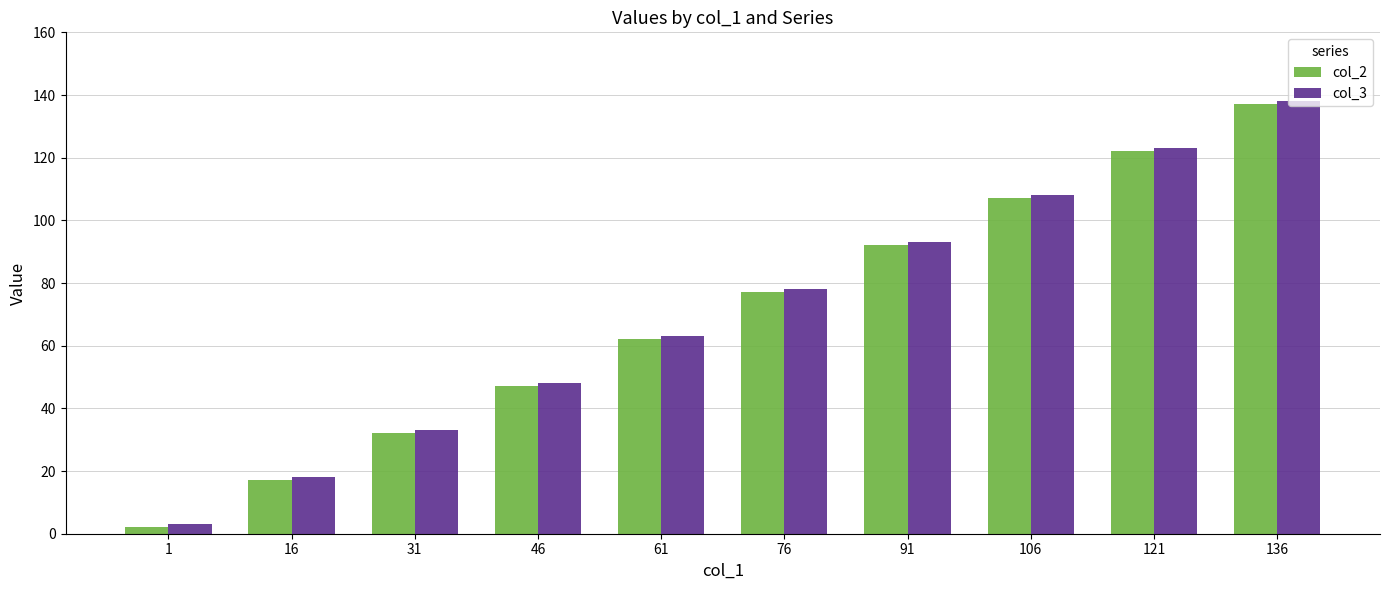

How many bars are there in each group?

2